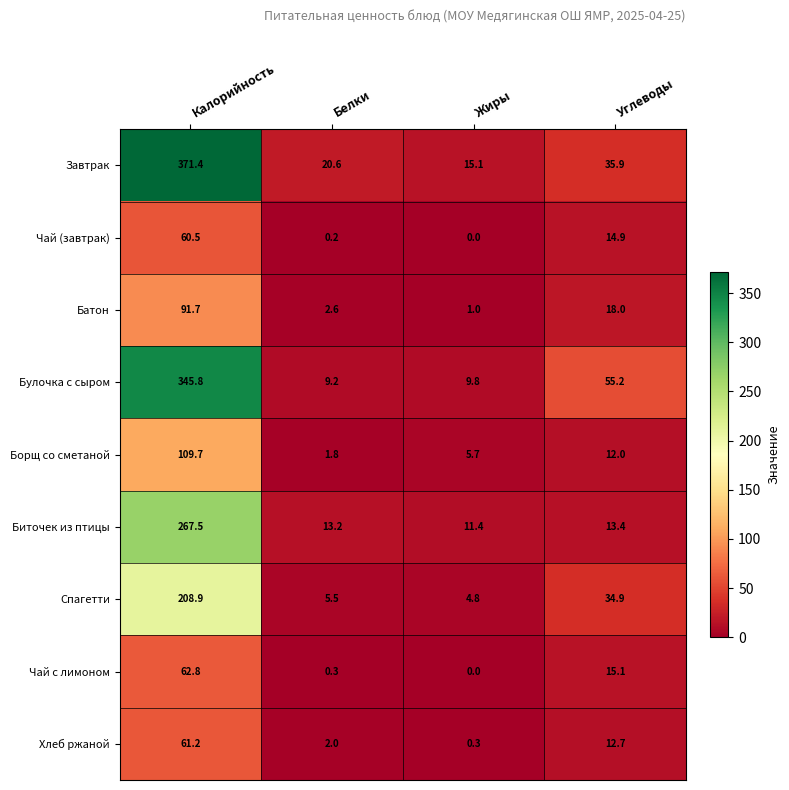

Is it true that Хлеб ржаной equals 81.7 at Калорийность?

False